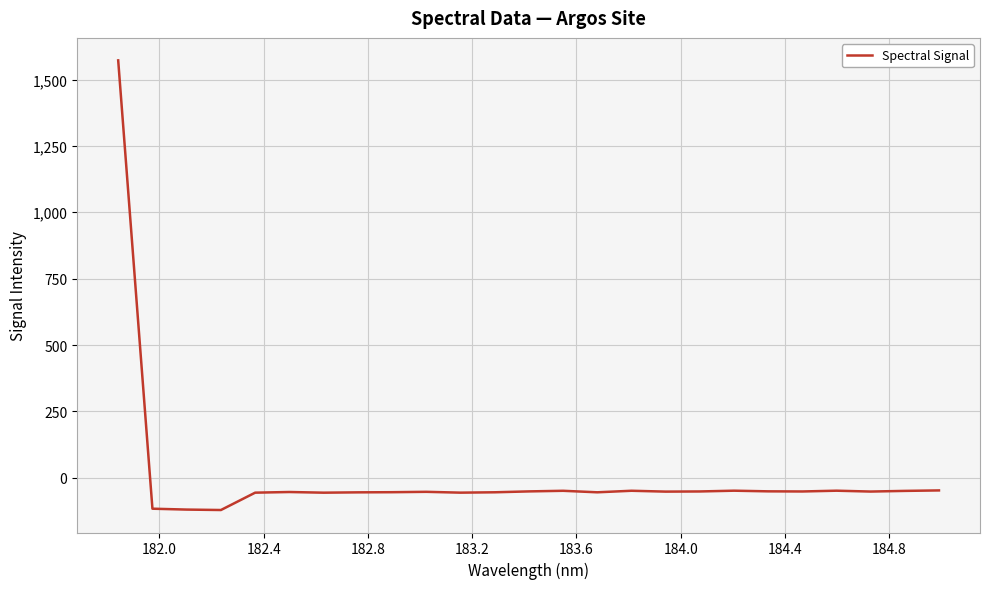

What is the minimum value shown in the chart?

-121.5